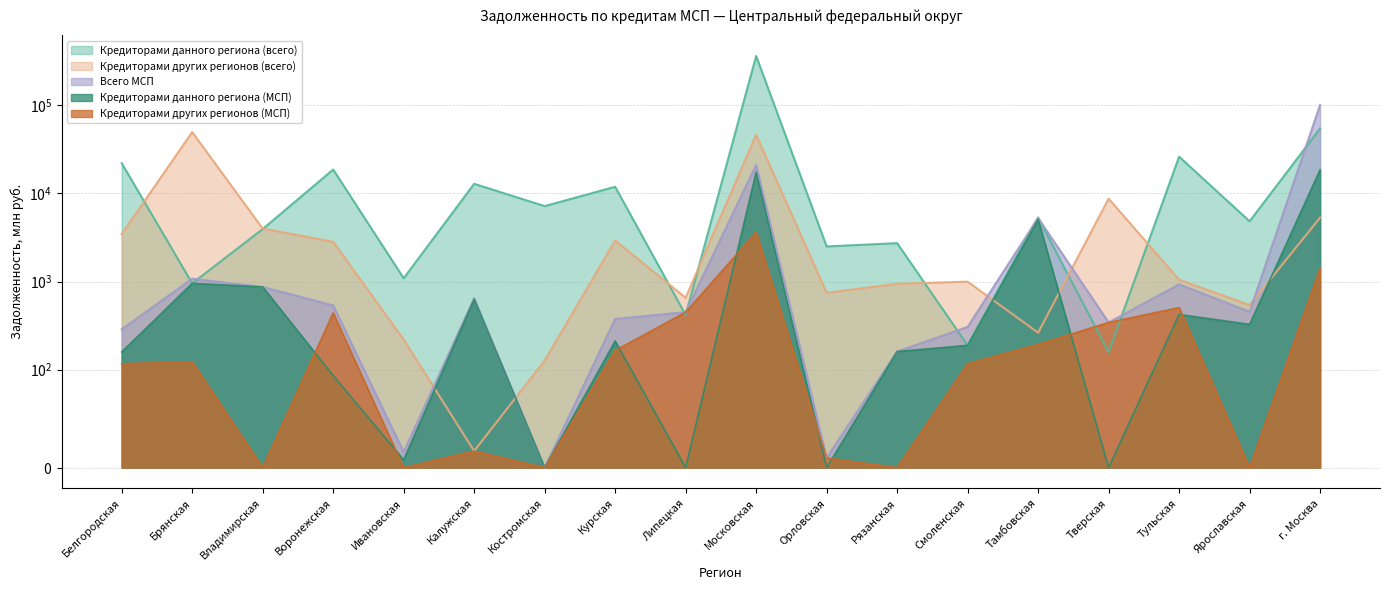

At how many categories does at least one series exceed 32067?

3